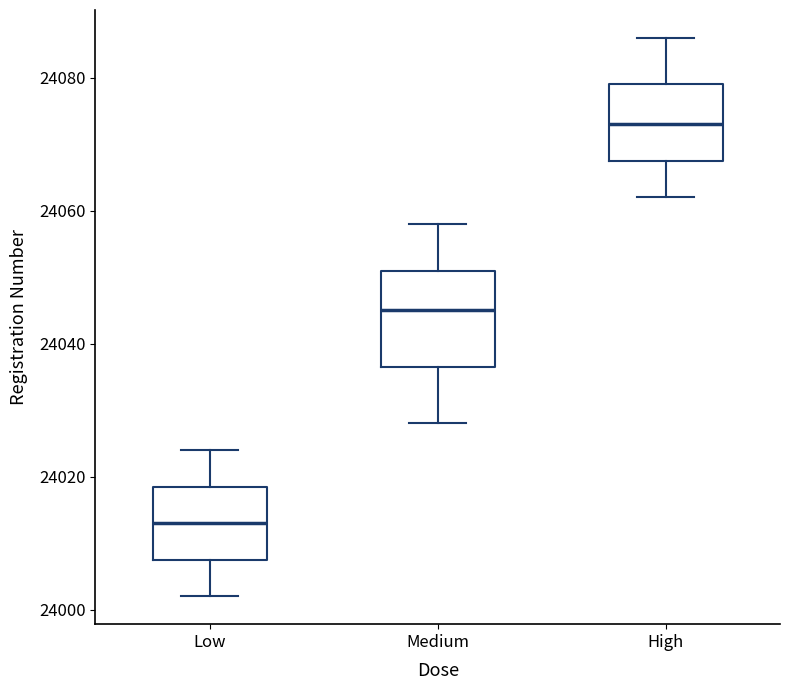

Comparing the boxes themselves (not the whiskers), which one is the tallest?

Medium